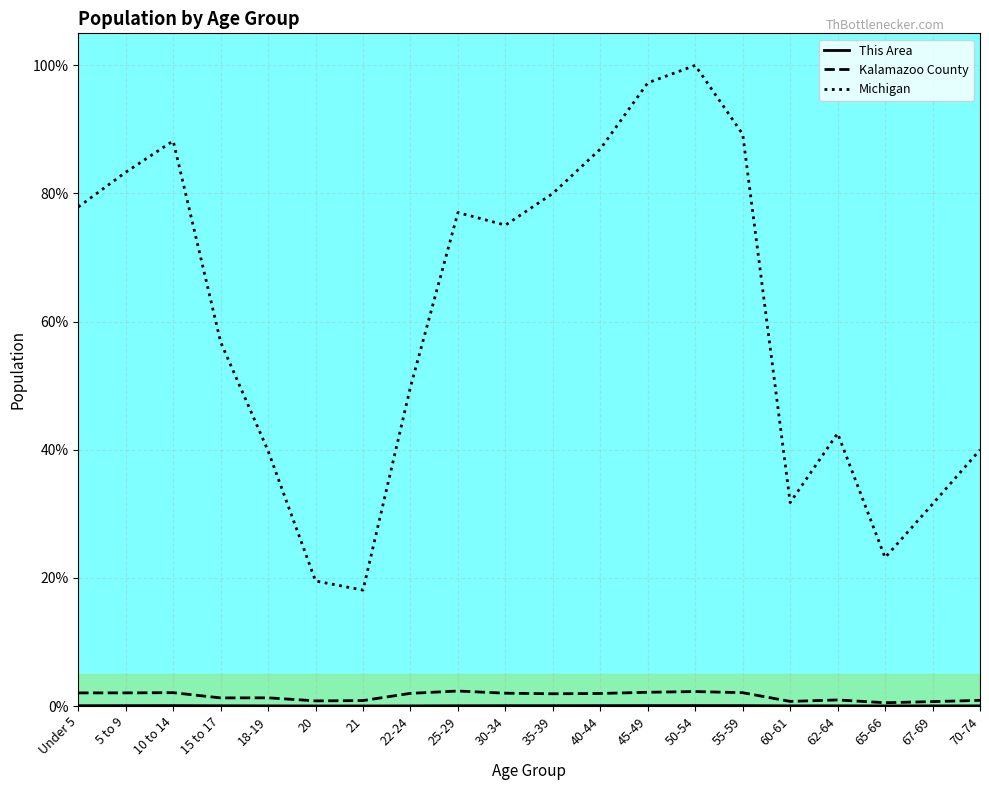

At which category does This Area reach its first local valley?

21